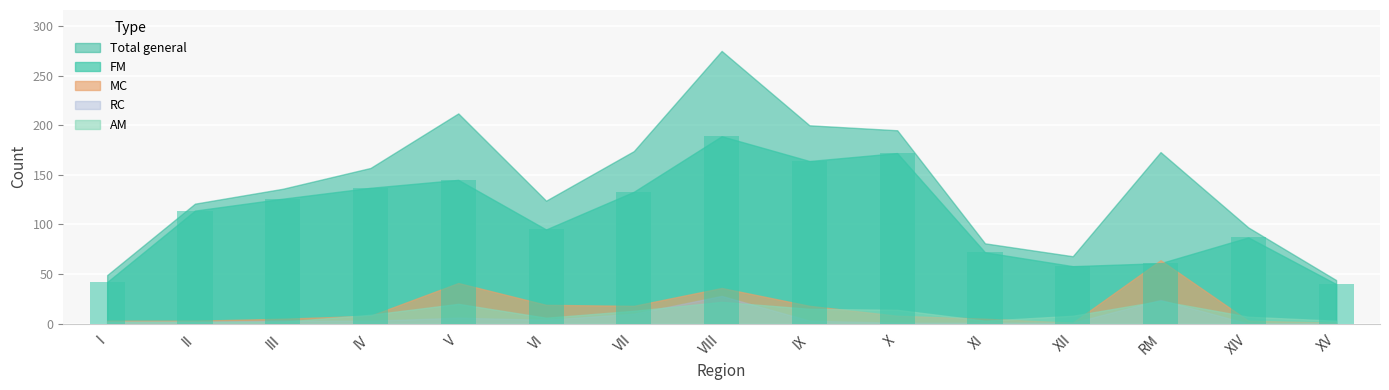

Reading left to right, extract all data points from this chart.

42	114	126	137	145	95	133	189	164	172	72	58	61	87	40